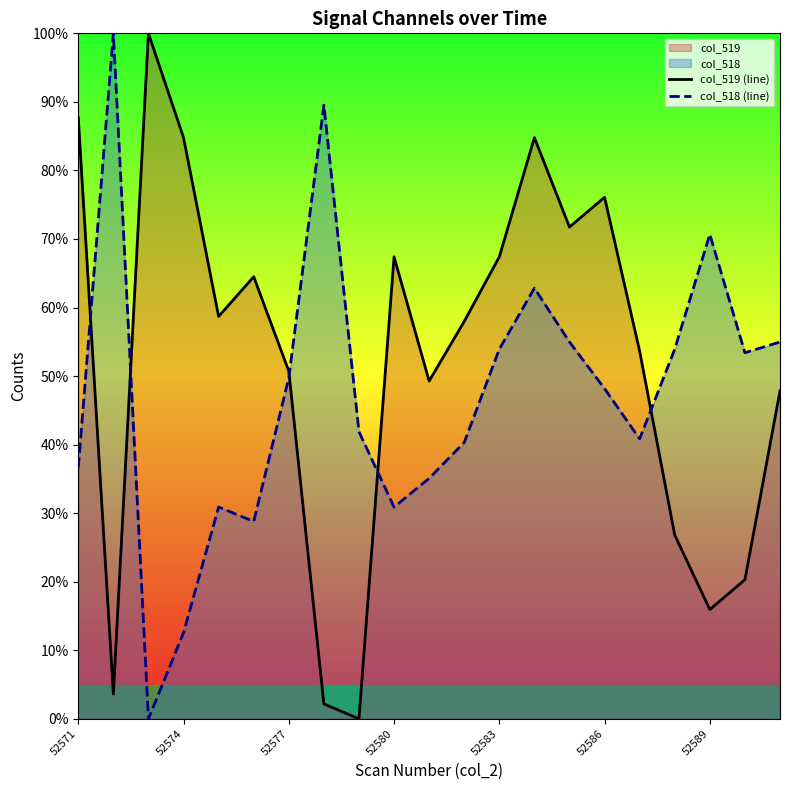

True or false: col_519 (line) has a value of 128.2 at 52574.

False